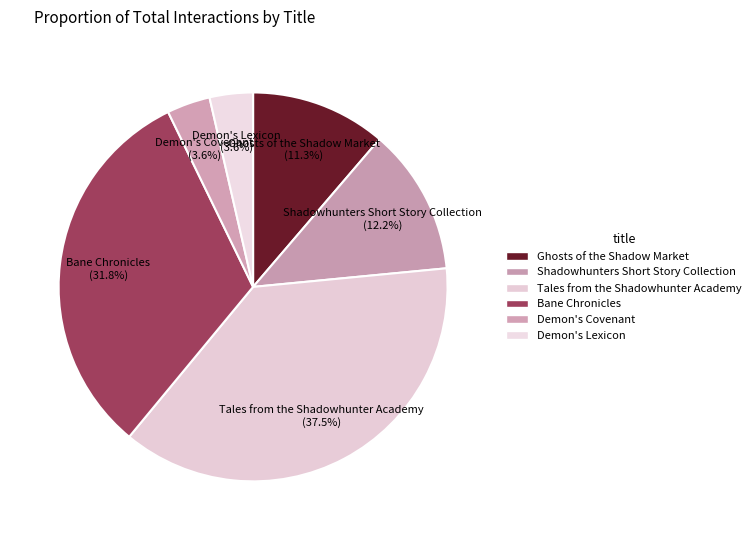

What is the largest slice in the pie chart?

Tales from the Shadowhunter Academy